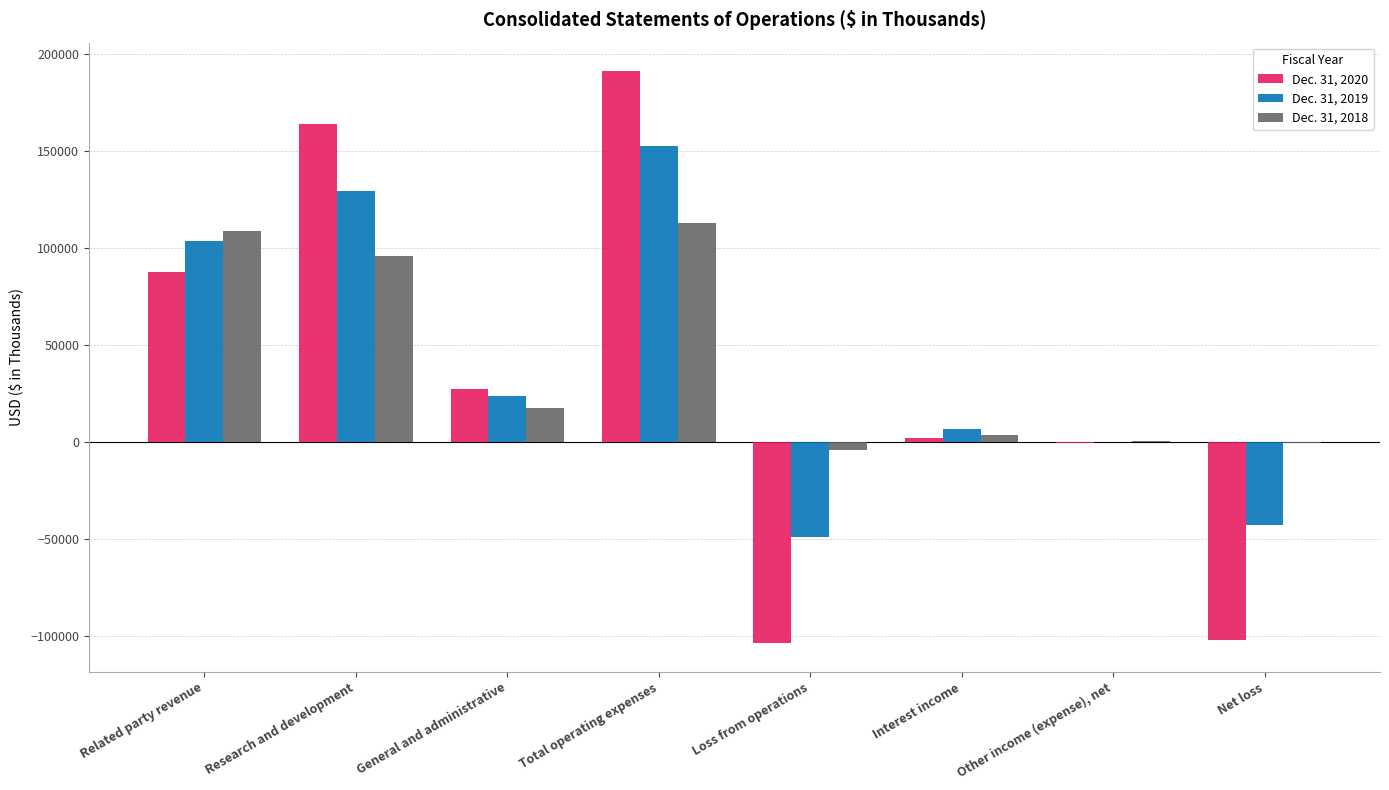

What is the maximum value shown in the chart?

191201